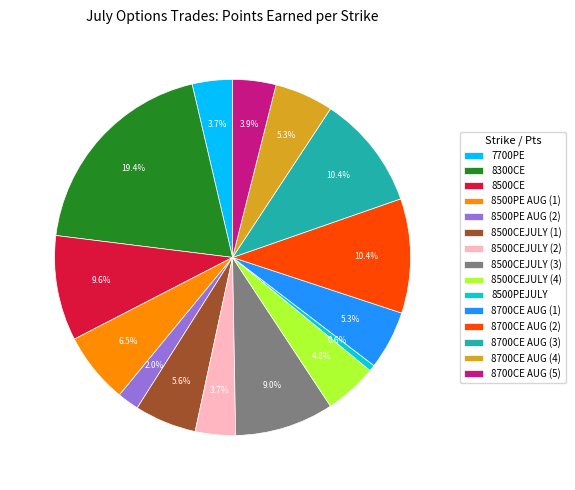

Which has a higher value, 8500PE AUG (1) or 8700CE AUG (5)?

8500PE AUG (1)